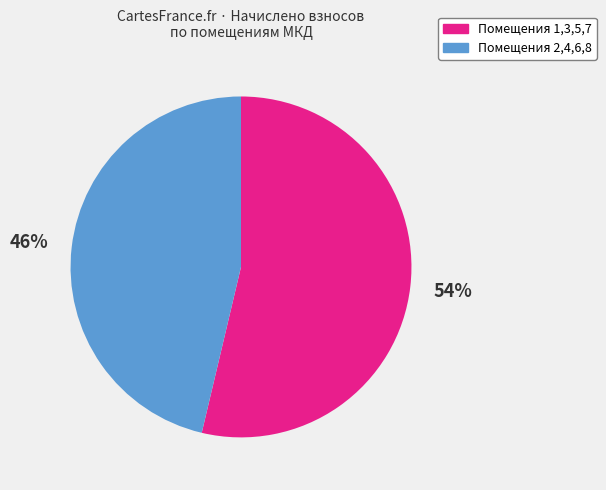

Which slice is the largest?

Помещения 1,3,5,7